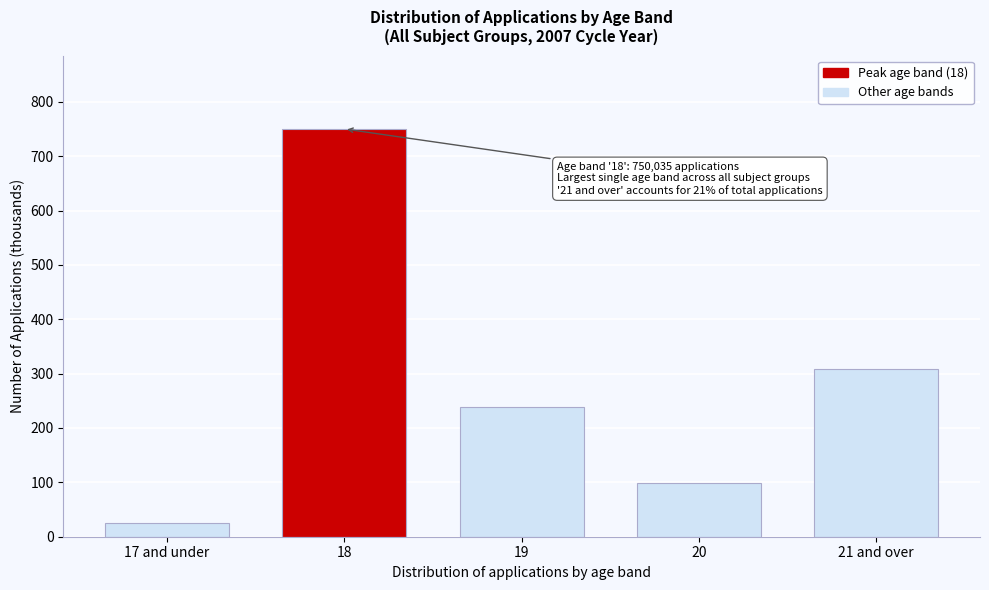

Reading right to left, transcribe all the data shown in this chart.

21 and over=308.7	20=98.4	19=237.9	18=750.0	17 and under=25.7